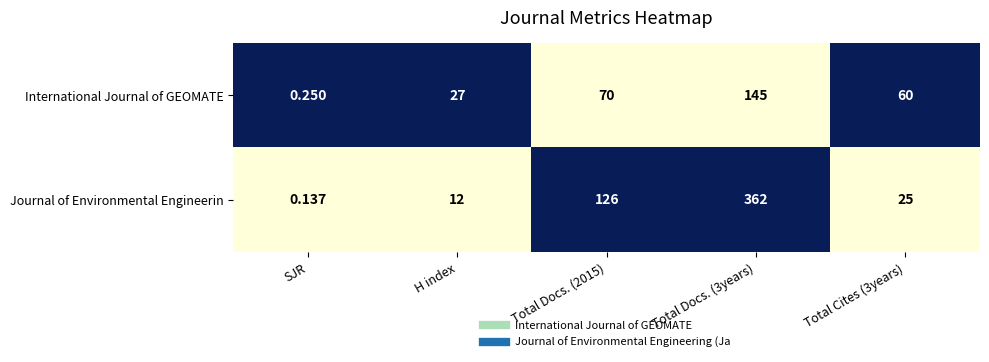

What is the total value across all series at Total Cites (3years)?

85.0